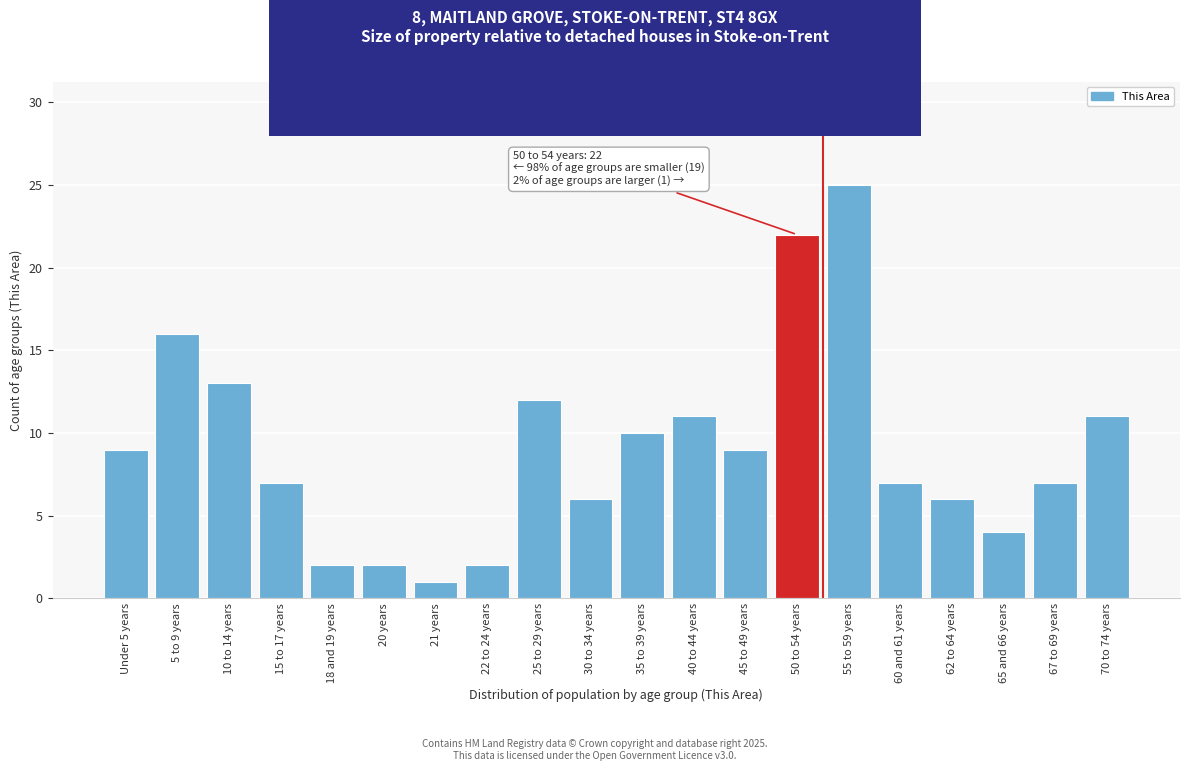

Reading left to right, transcribe all the data shown in this chart.

9	16	13	7	2	2	1	2	12	6	10	11	9	22	25	7	6	4	7	11